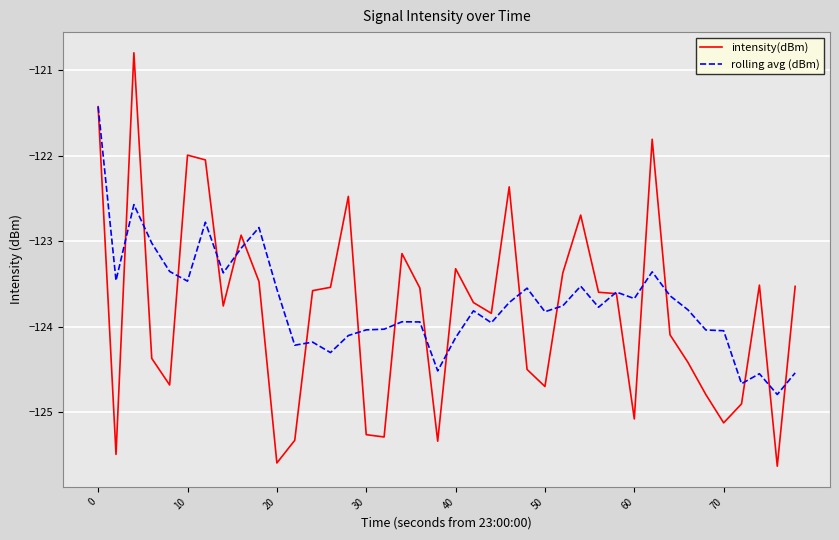

Which series has the widest spread of values?

intensity(dBm)